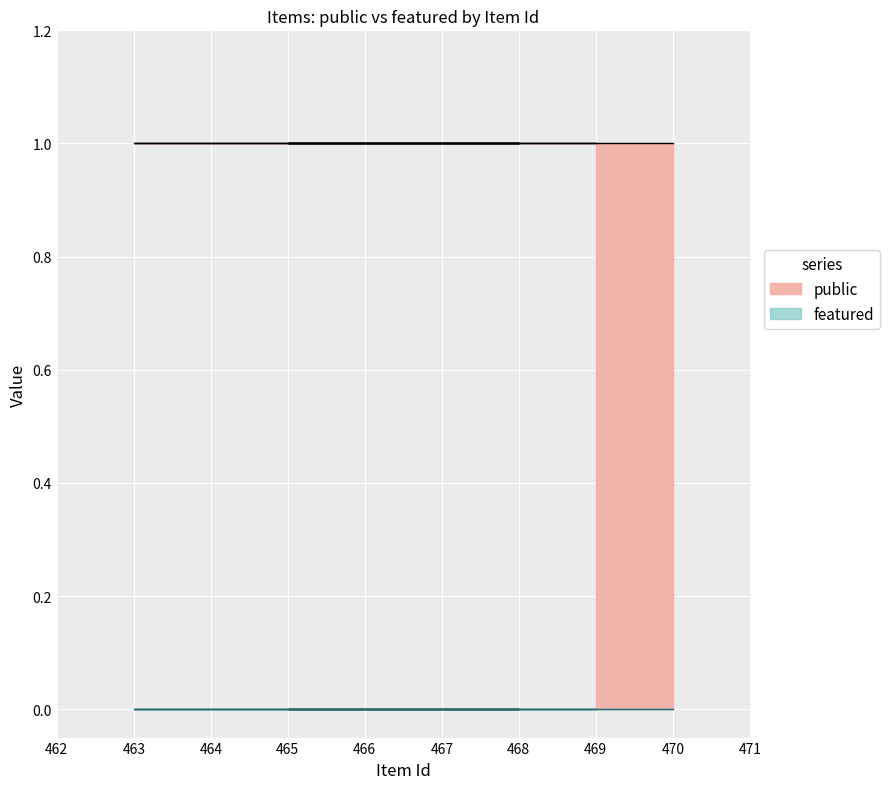

Which category has the highest value in the featured series?

469